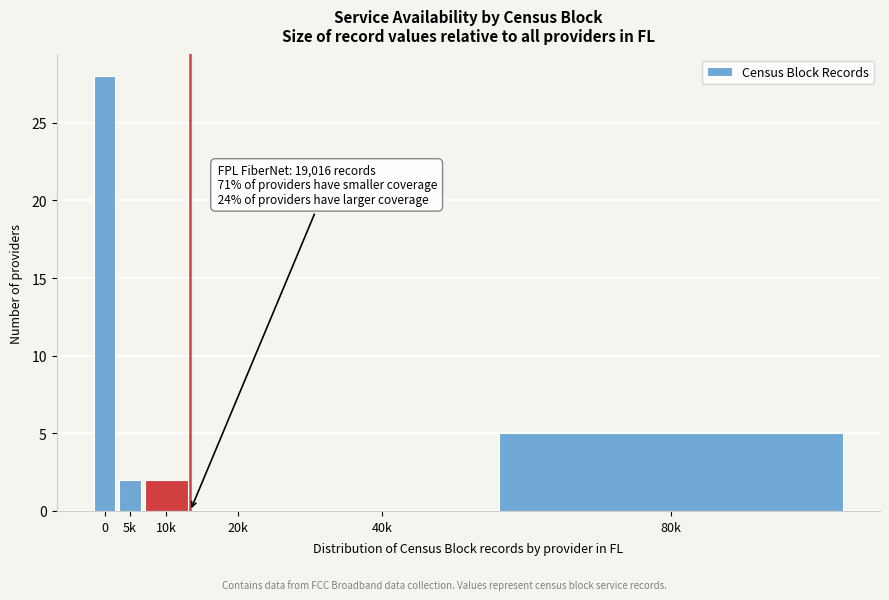

Reading left to right, what are all the values shown in this chart?

0=28	5k=2	10k=2	20k=0	40k=0	80k=5